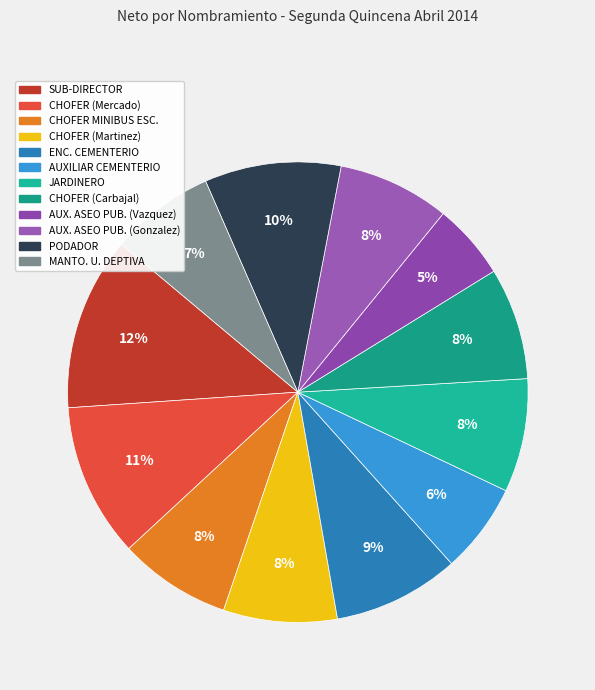

How many slices are in this pie chart?

12